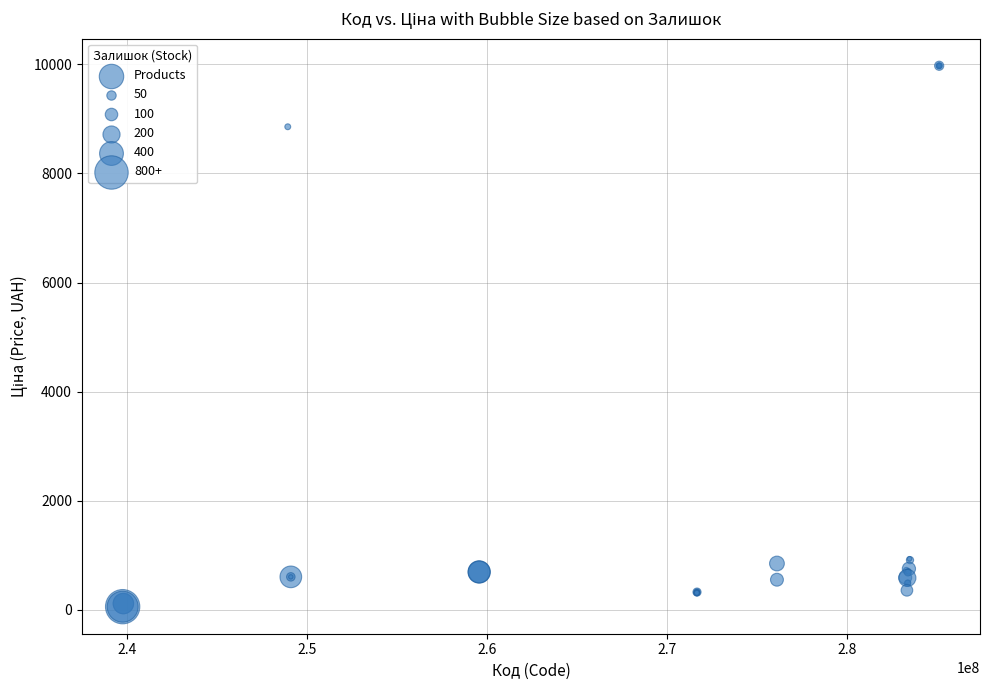

What Y value in the scatter plot is closest to 5016?

8856.7